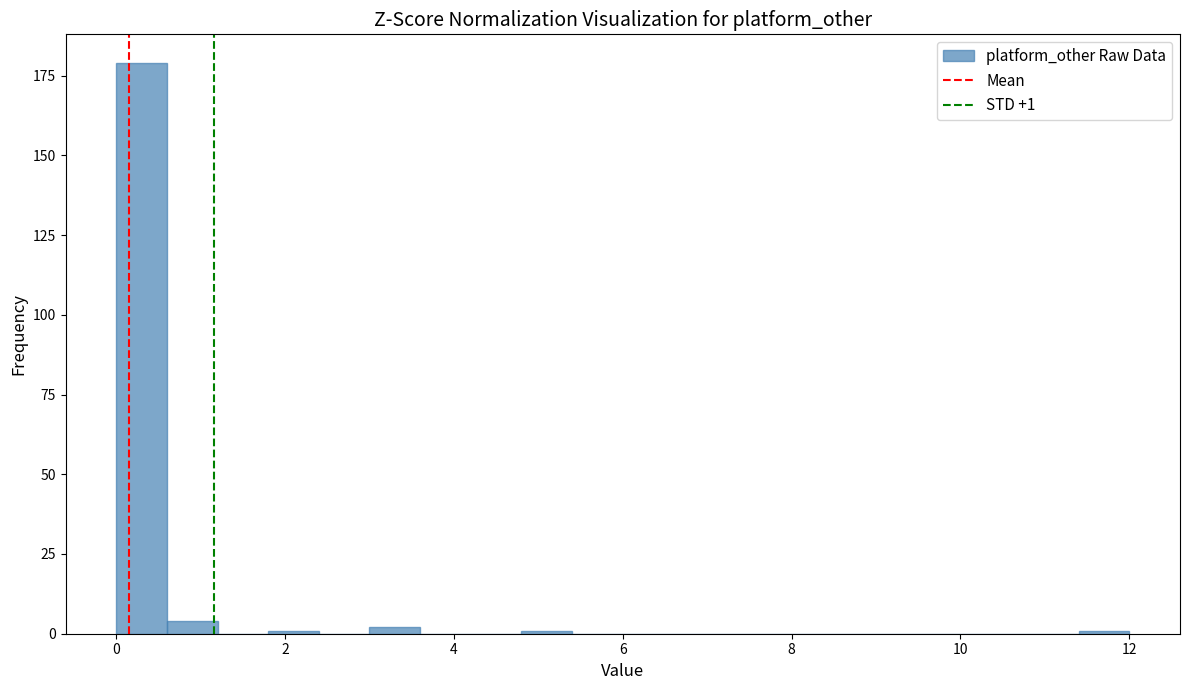

Around what value on the x-axis is the tallest bar? Give the approximate position of its centre, as read against the axis.

0.4